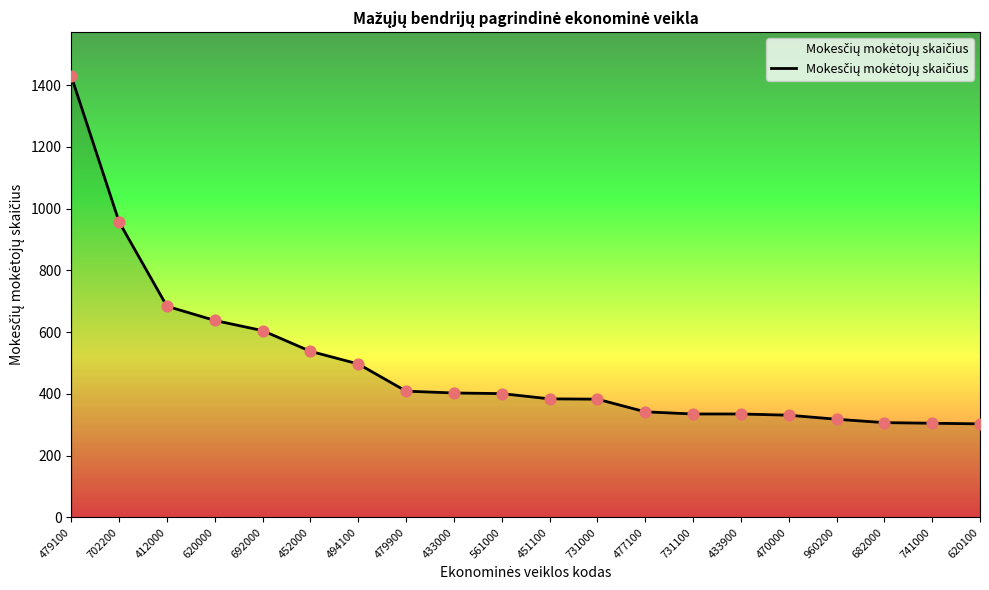

Which has a higher value, 477100 or 682000?

477100